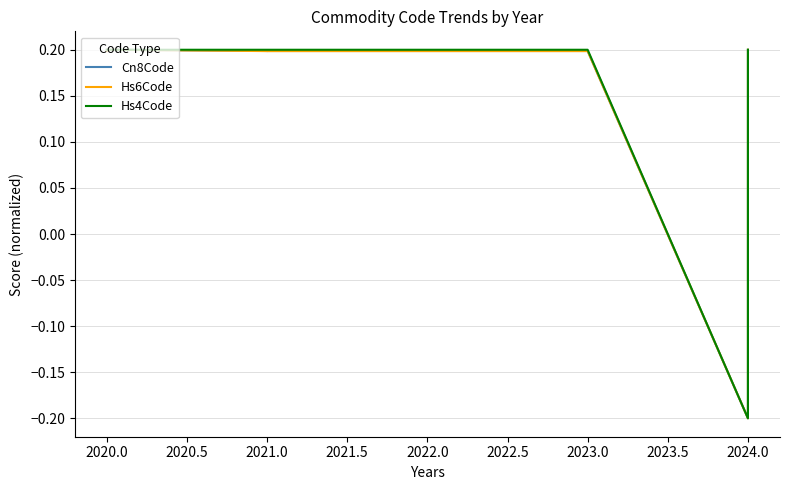

Which series has the largest total across all categories?

Hs4Code